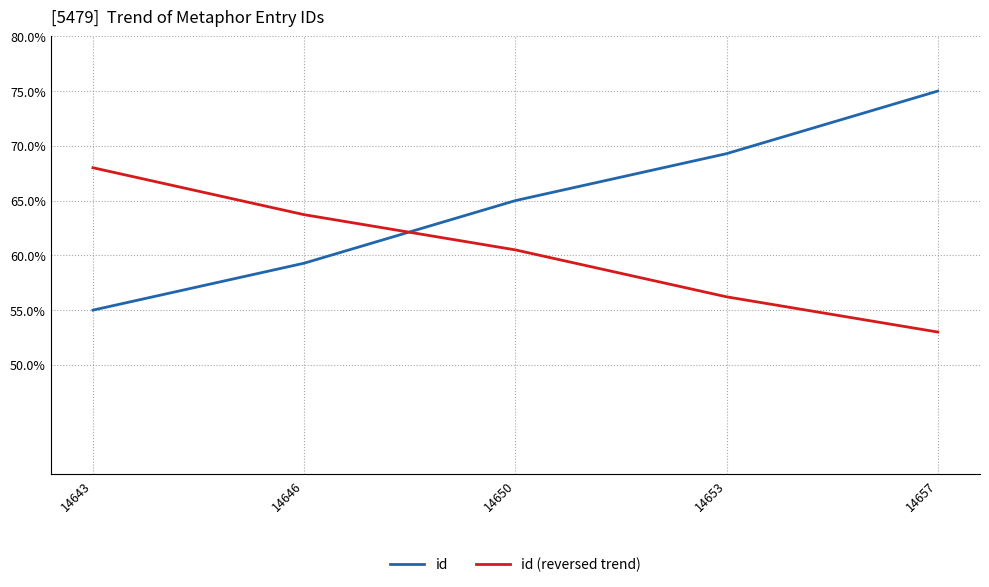

What are all the series names shown in the legend?

id, id (reversed trend)